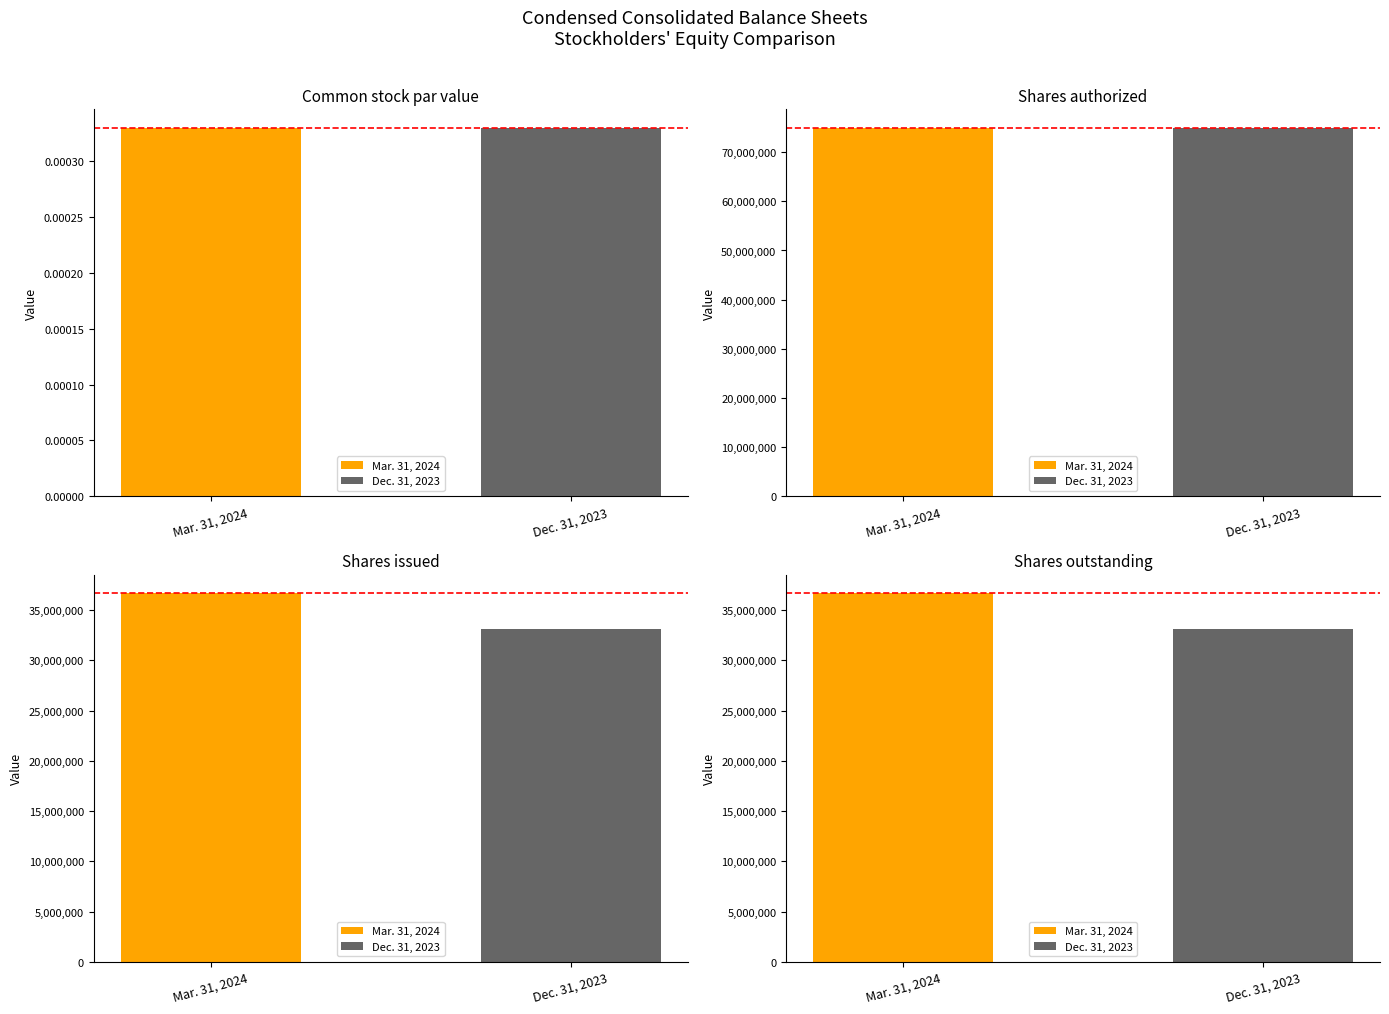

Which series has the widest spread of values?

Mar. 31, 2024